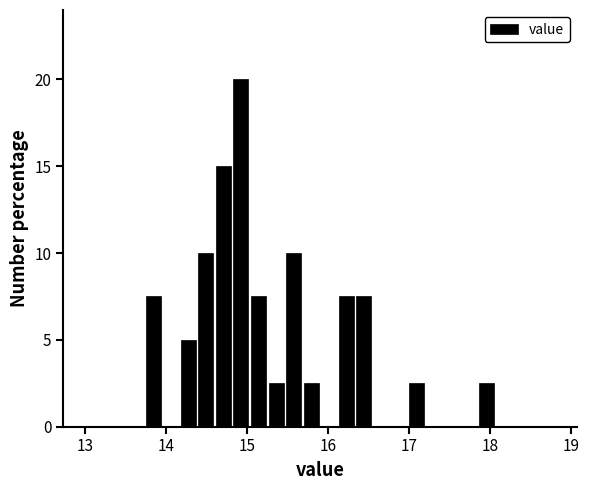

Read against the x-axis, roughly where is the centre of the tallest bar?

14.9